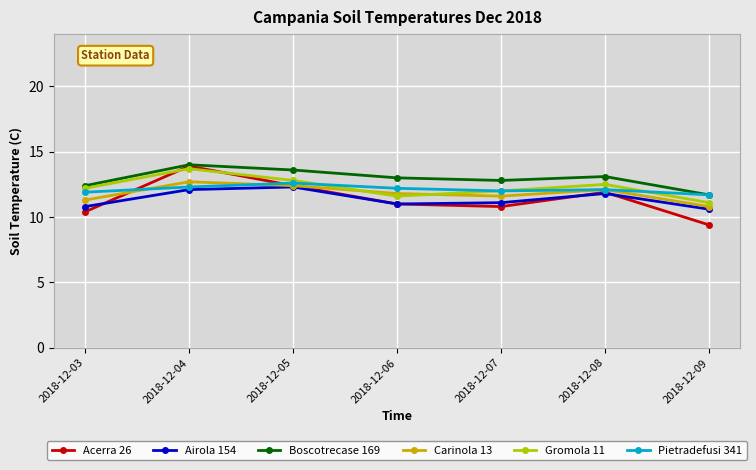

Reading left to right, extract all data points from this chart.

Acerra 26: 10.4	13.9	12.4	11.0	10.8	11.9	9.4
Airola 154: 10.8	12.1	12.3	11.0	11.1	11.8	10.6
Boscotrecase 169: 12.4	14.0	13.6	13.0	12.8	13.1	11.7
Carinola 13: 11.3	12.7	12.4	11.8	11.6	12.1	10.8
Gromola 11: 12.2	13.7	12.8	11.6	12.0	12.5	11.1
Pietradefusi 341: 11.9	12.3	12.6	12.2	12.0	12.1	11.7